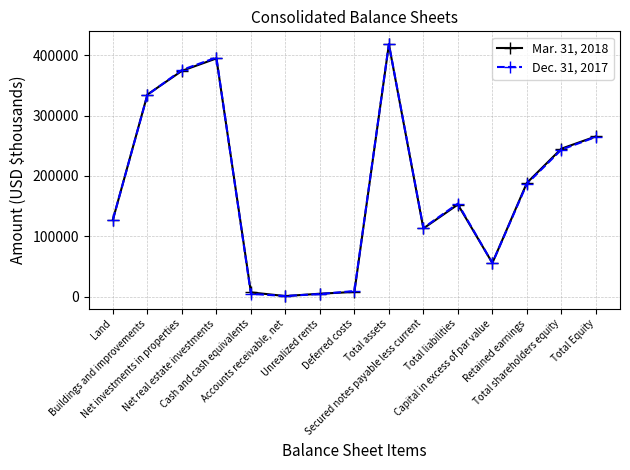

At Cash and cash equivalents, list the series in order from largest to smallest.

Mar. 31, 2018, Dec. 31, 2017